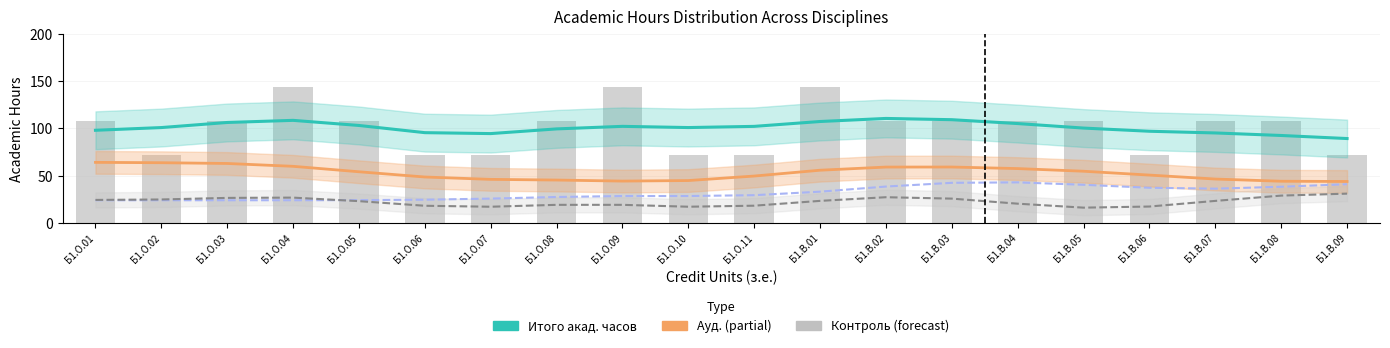

What is the maximum value for СР?

42.9